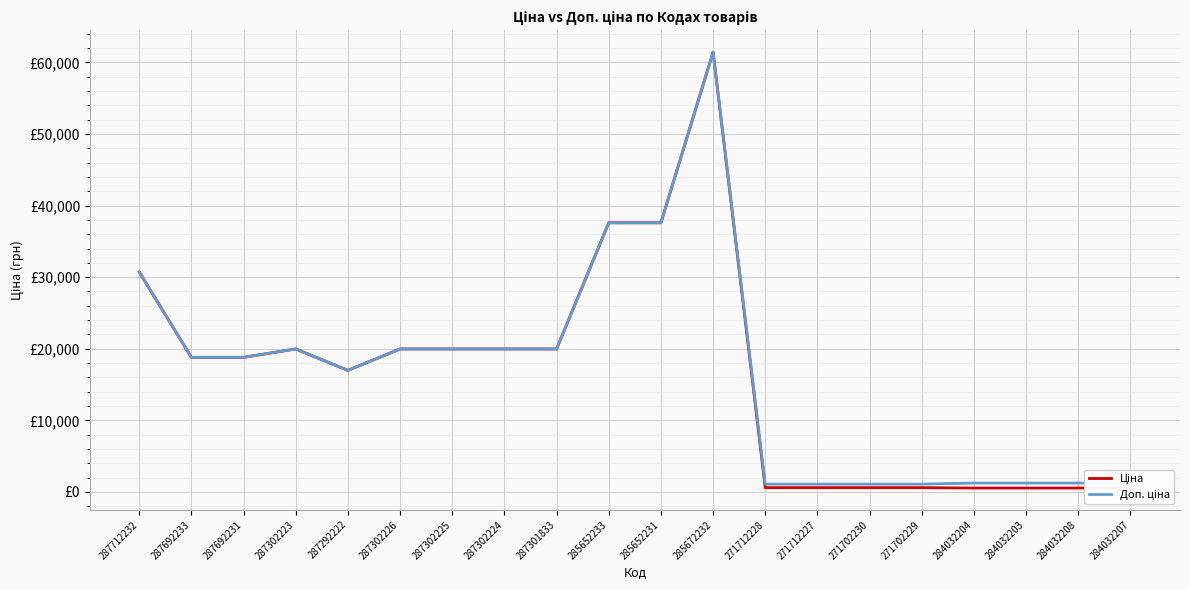

In Доп. ціна, how many points are higher than both neighbors (excluding endpoints)?

2